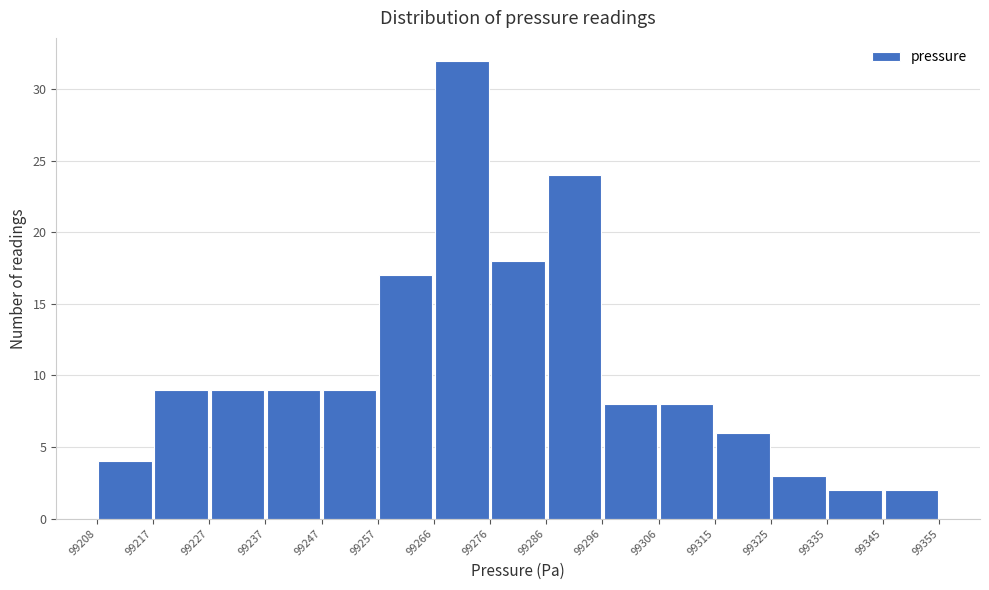

Reading left to right, list every bar in this chart as the range it spans on the x-axis followed by its height. The values are not printed on the chart, so give them approximately, as read against the axis.

99208 to 99217: 4
99217 to 99227: 9
99227 to 99237: 9
99237 to 99247: 9
99247 to 99257: 9
99257 to 99266: 17
99266 to 99276: 32
99276 to 99286: 18
99286 to 99296: 24
99296 to 99306: 8
99306 to 99315: 8
99315 to 99325: 6
99325 to 99335: 3
99335 to 99345: 2
99345 to 99355: 2